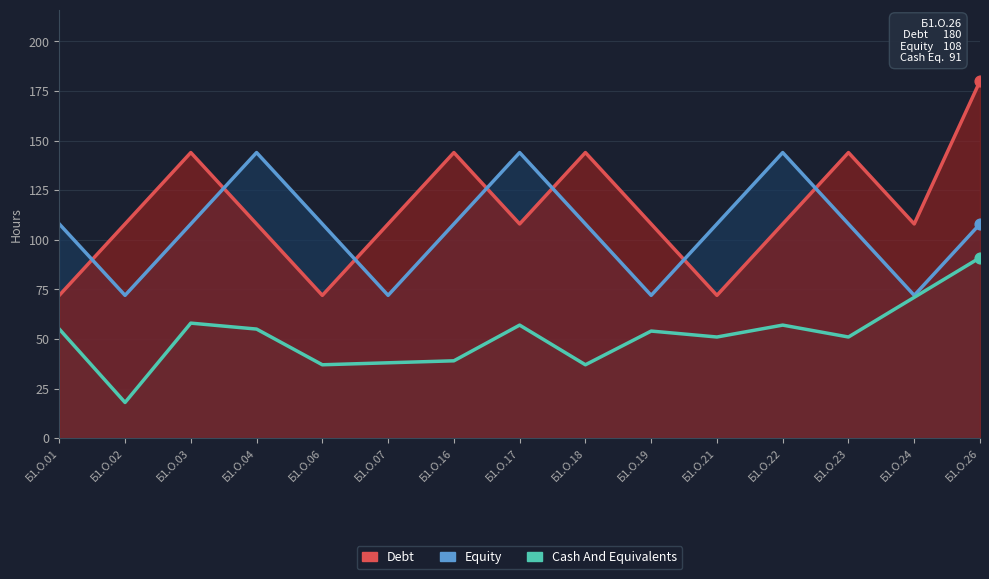

Which series reaches the minimum Y coordinate?

Cash And Equivalents